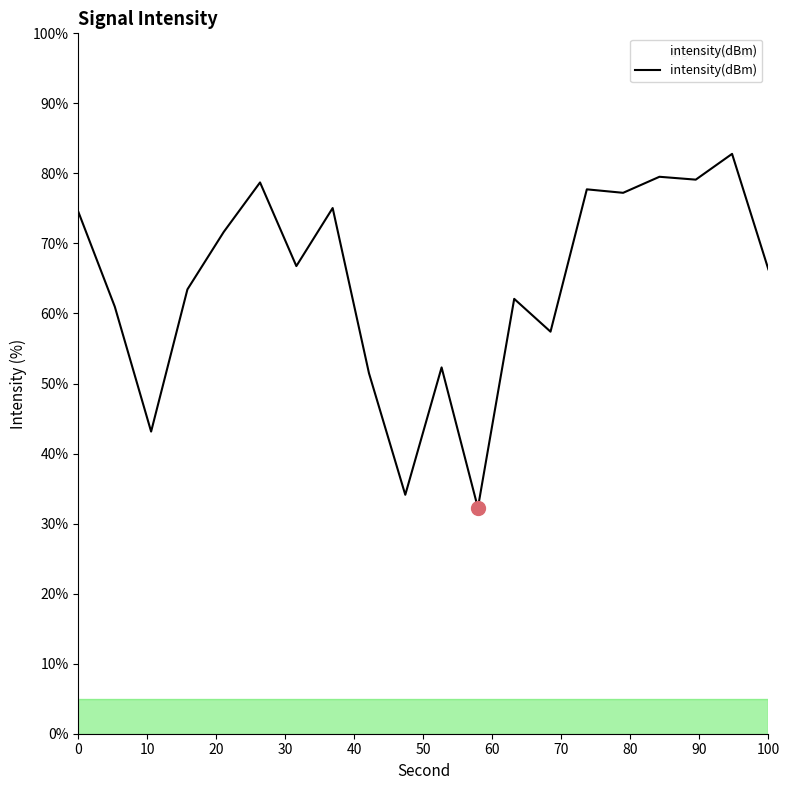

Is this an area chart (filled region under the line)?

No